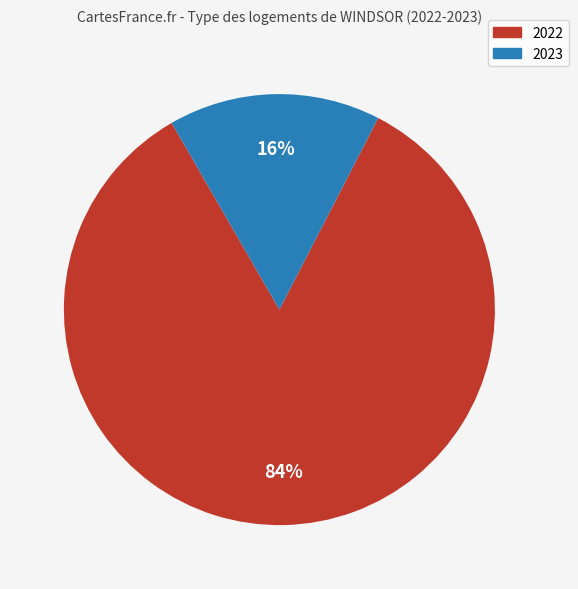

To the nearest percent, what is the average slice percentage?

50%